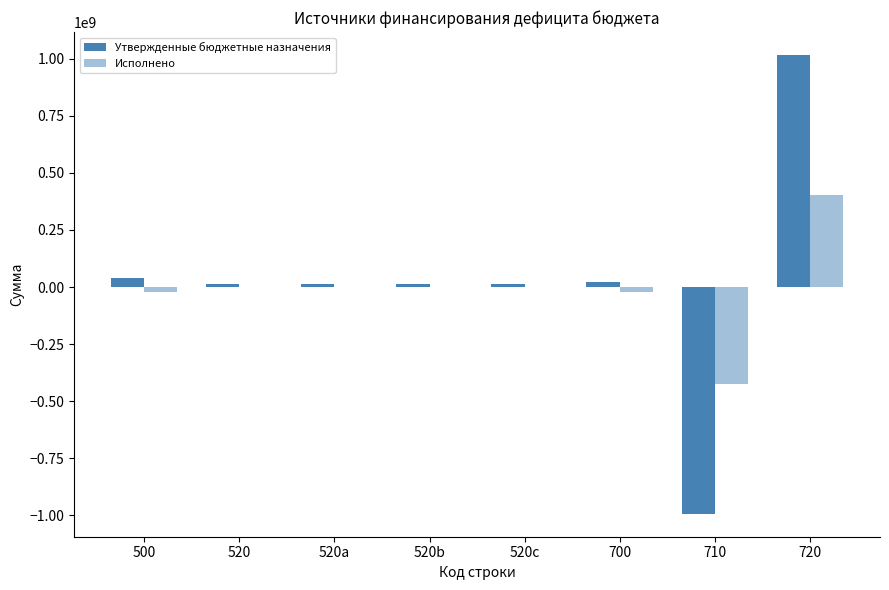

Between 500 and 710, which series saw the biggest shift?

Утвержденные бюджетные назначения